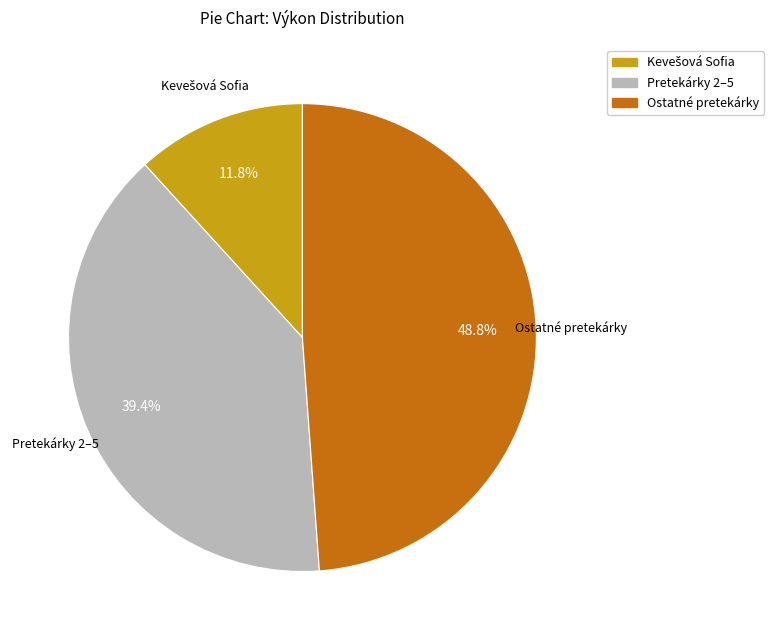

Is there a majority slice in this chart?

No